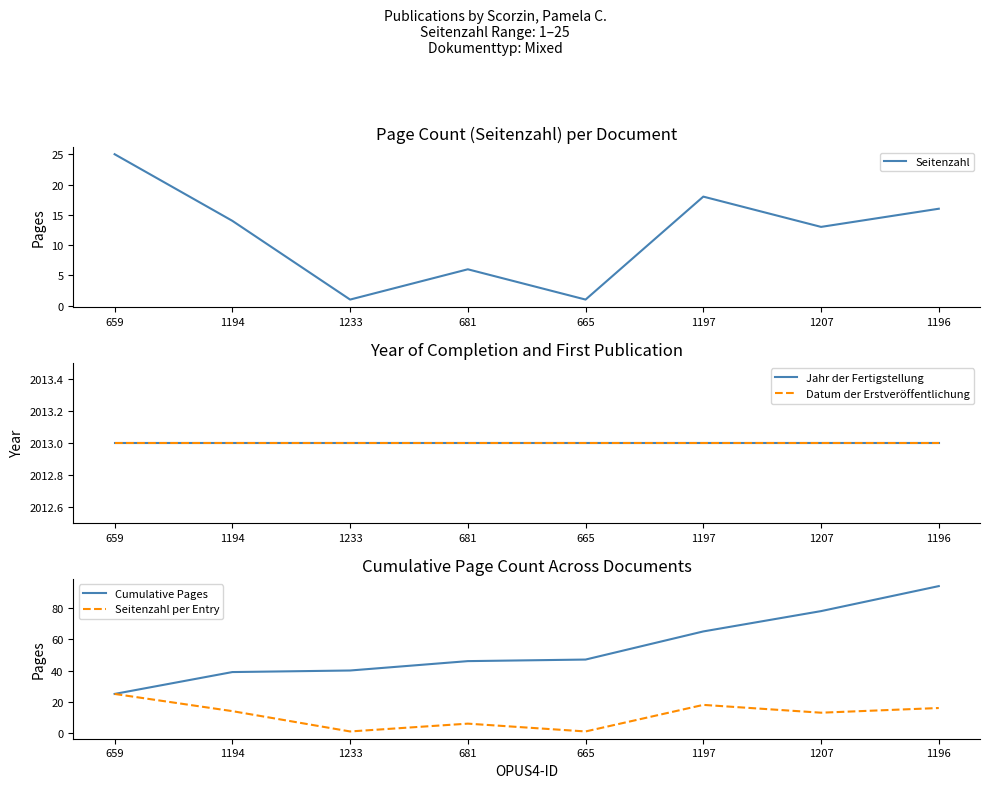

At which label does Datum der Erstveröffentlichung reach its peak?

659